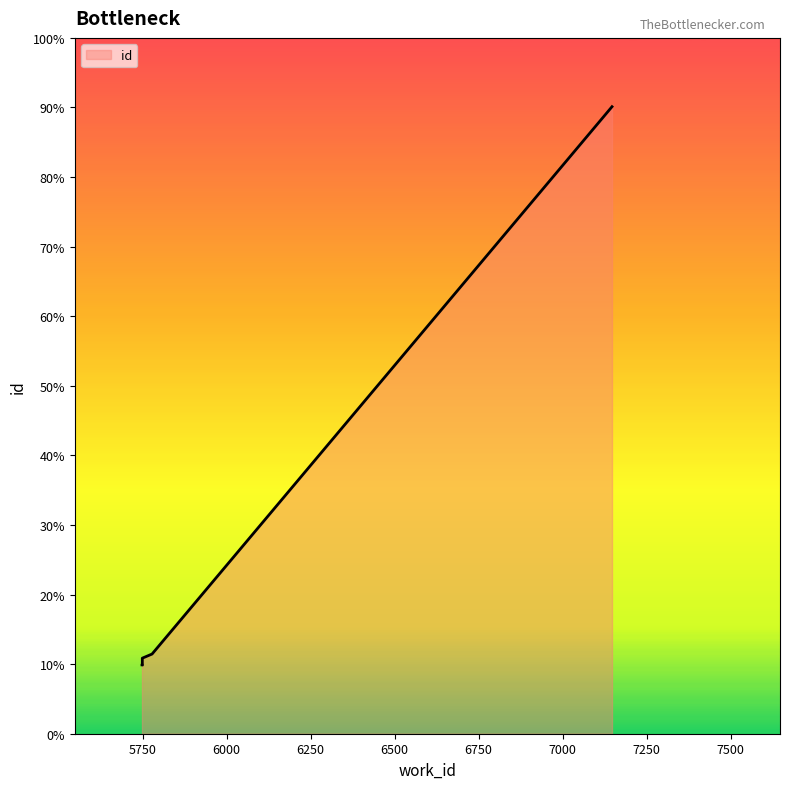

What is the label of the 5th point from the right?

5748